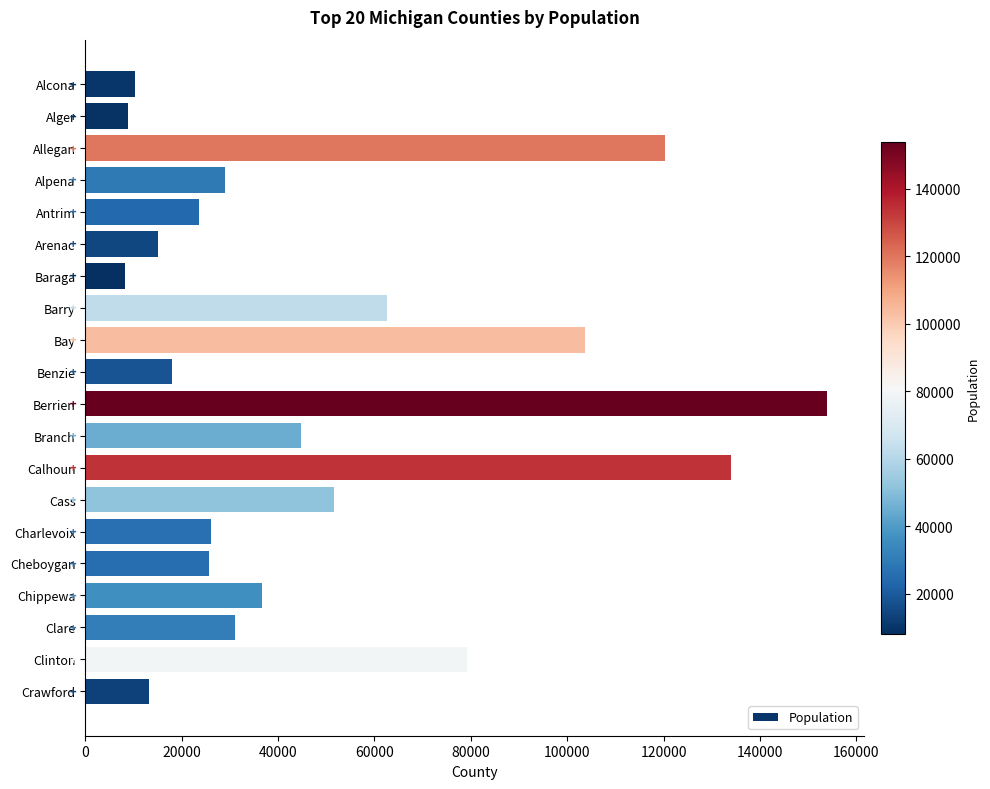

What is the value of the 4th bar from the top?

28911